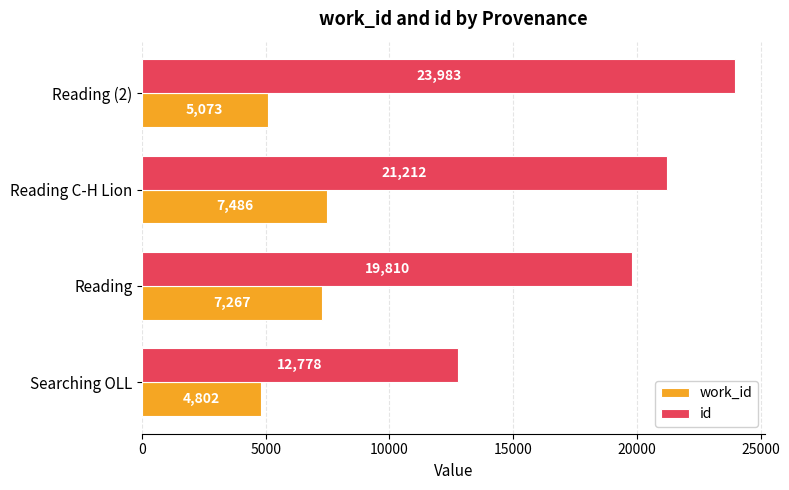

Which series has the widest spread of values?

id